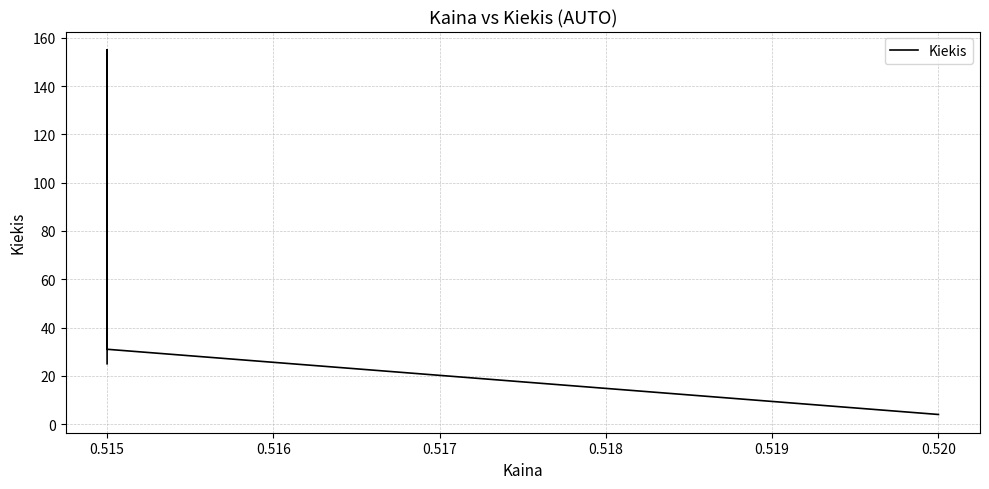

What is the sum of all values?

215